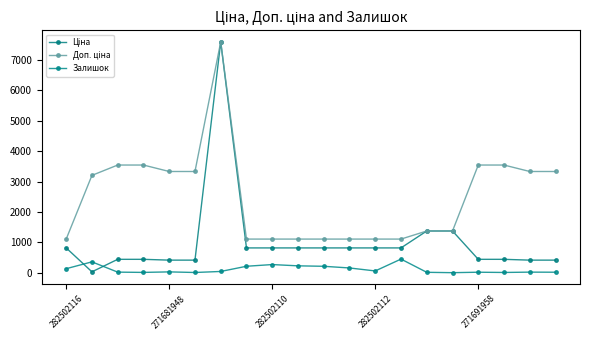

How many interior local valleys does the Залишок series have?

5